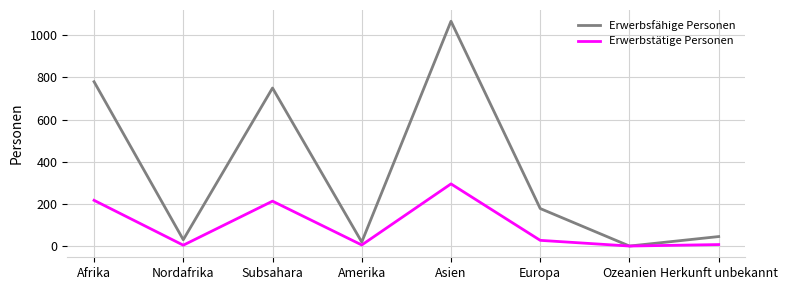

Does the chart have visible grid lines?

Yes